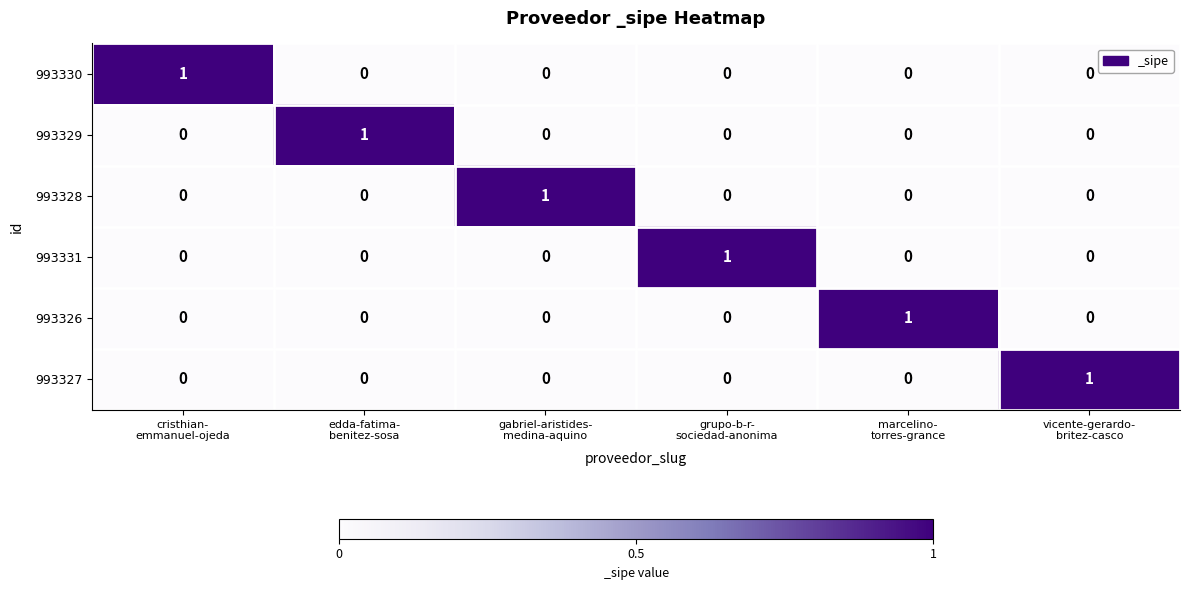

At how many categories does at least one series exceed 0?

6